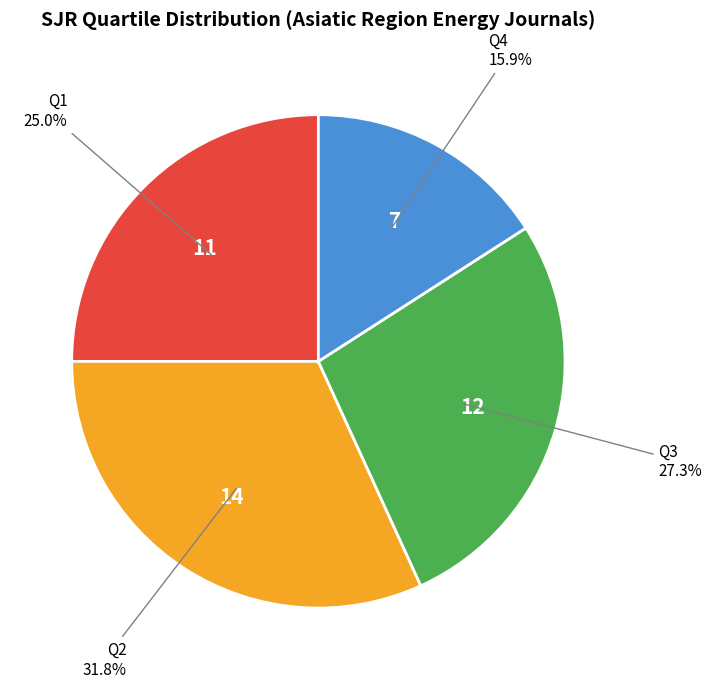

How many segments does this pie chart have?

4